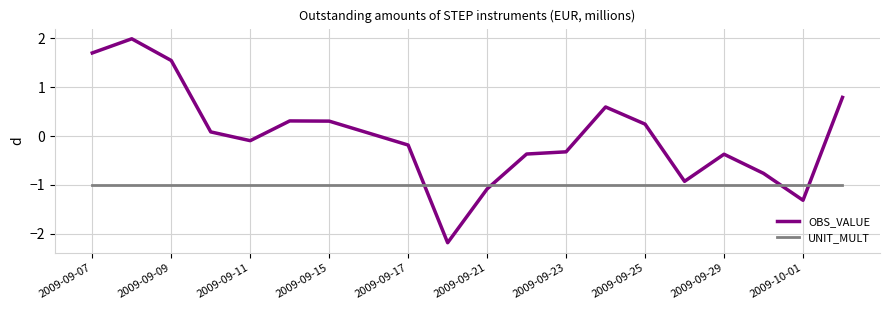

Does the chart have visible grid lines?

Yes